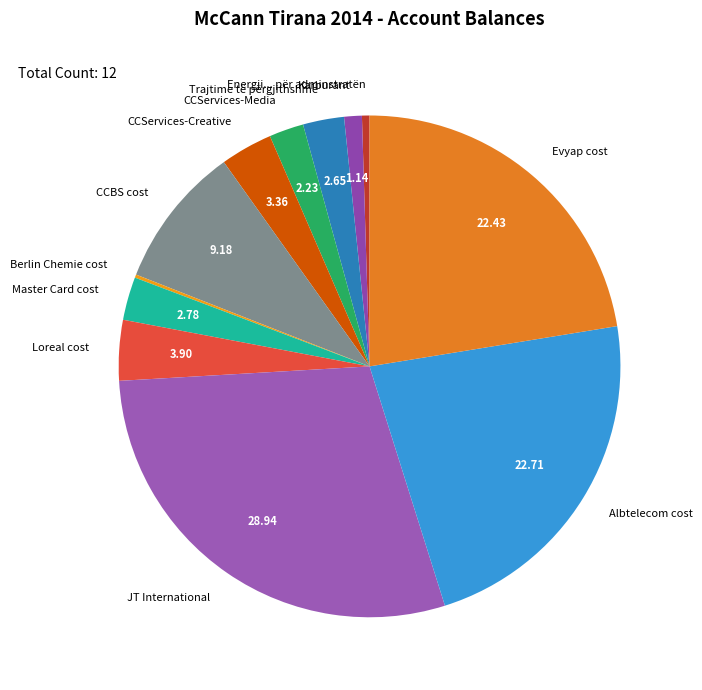

The Master Card cost slice represents 10% of the pie. True or false?

False